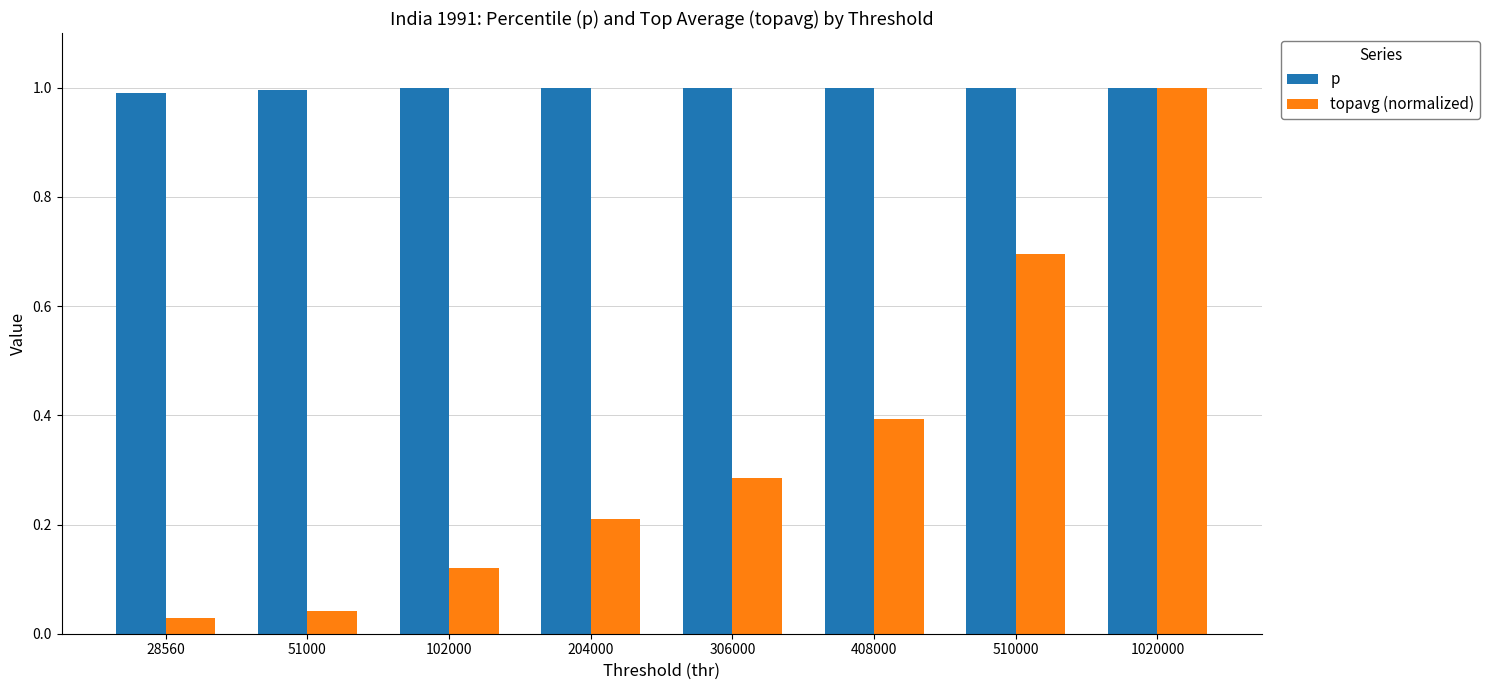

What is the value of the p bar at the 1st from the left?

1.0